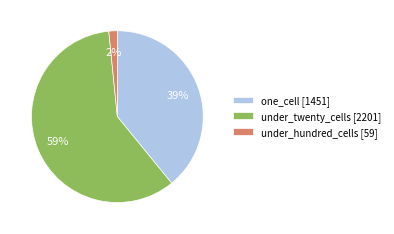

The one_cell [1451] slice represents 50% of the pie. True or false?

False